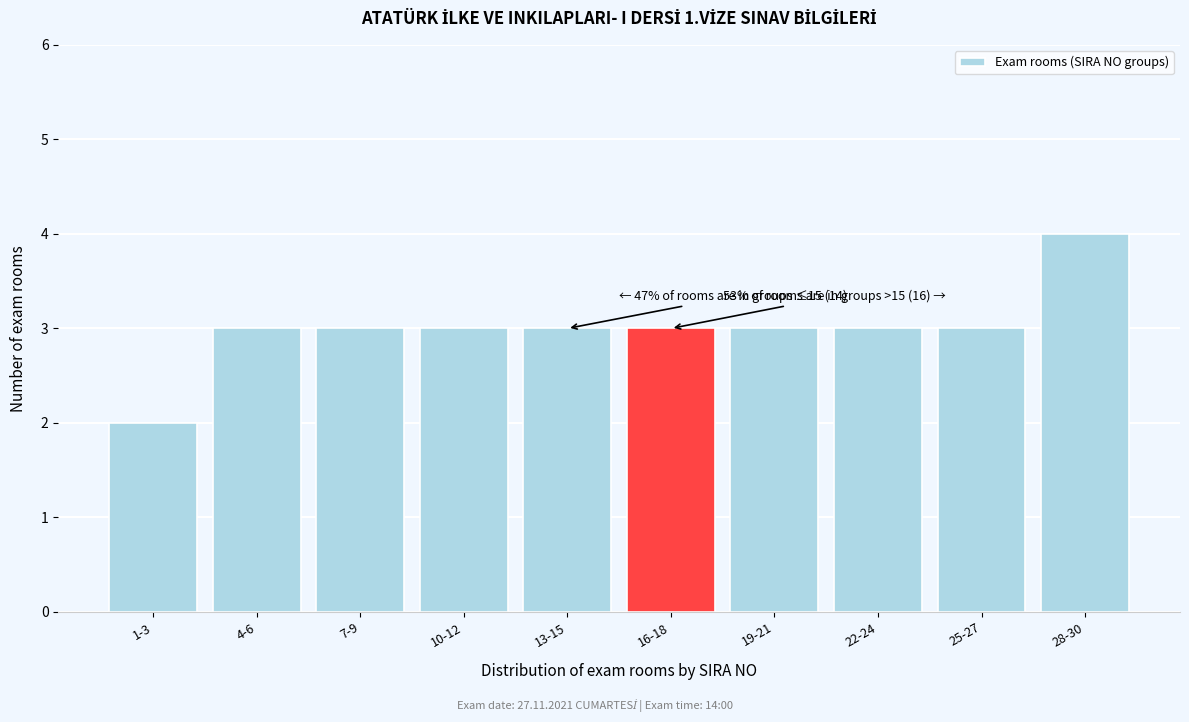

Reading left to right, extract all data points from this chart.

2	3	3	3	3	3	3	3	3	4